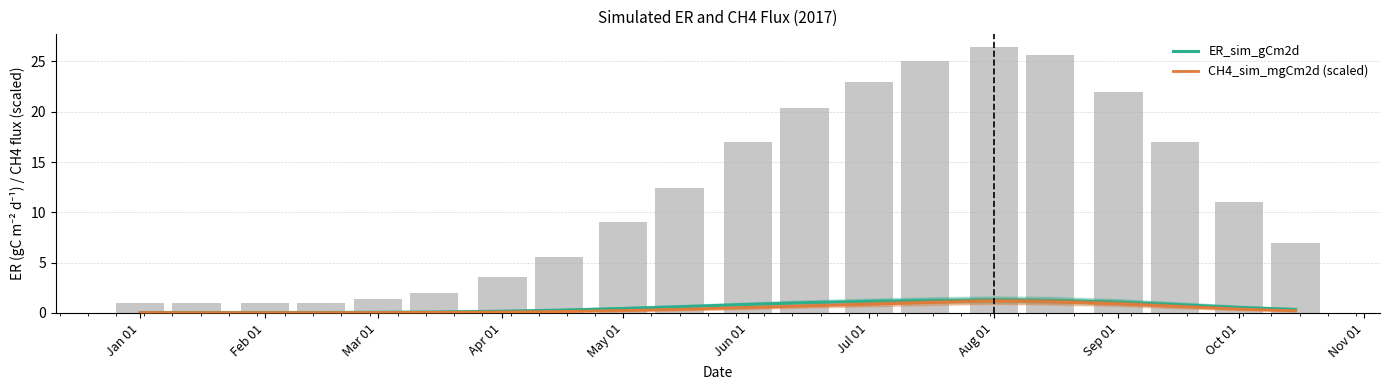

What is the difference between the second highest and second lowest values in the CH4_sim_mgCm2d (scaled) series?

1.1